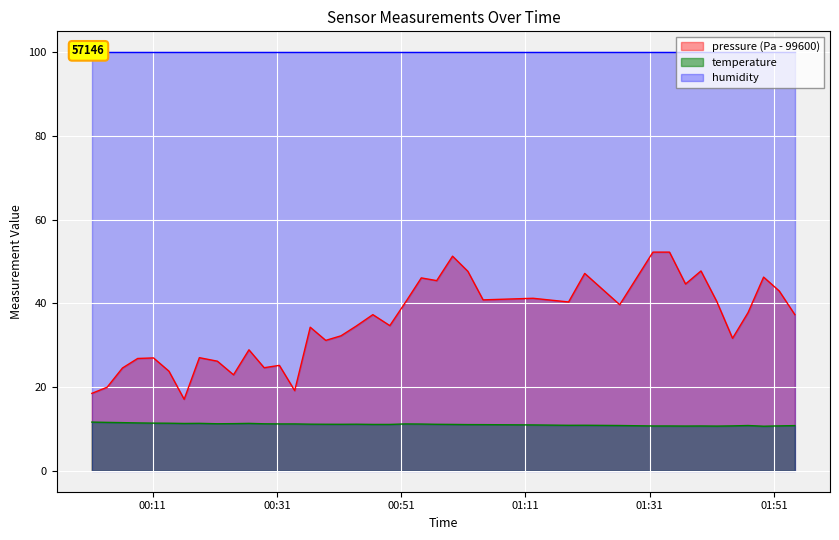

What is the average value of the pressure series?

35.2